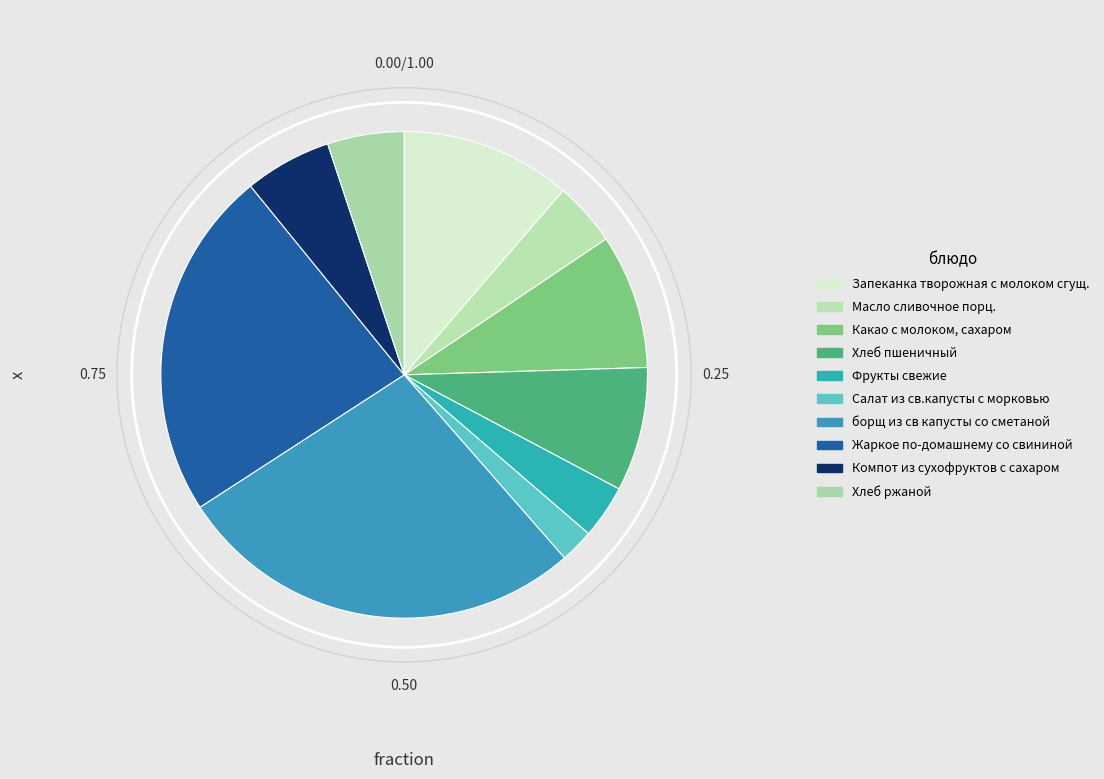

To the nearest percent, what portion does Какао с молоком, сахаром represent?

9%